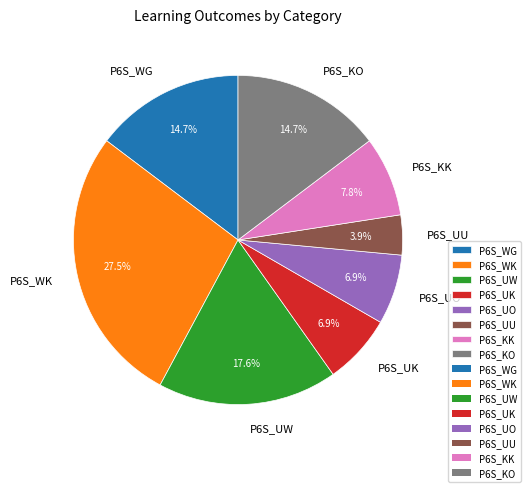

Does P6S_WK account for over 50% of the chart?

No